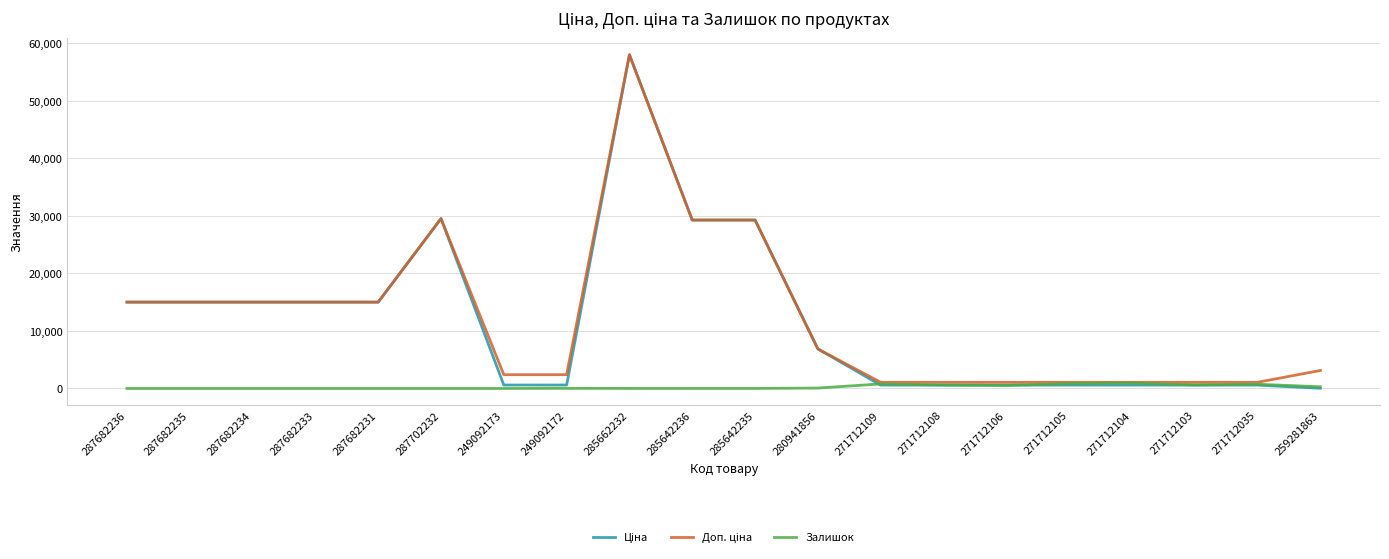

Which category has the highest value across all series?

285662232